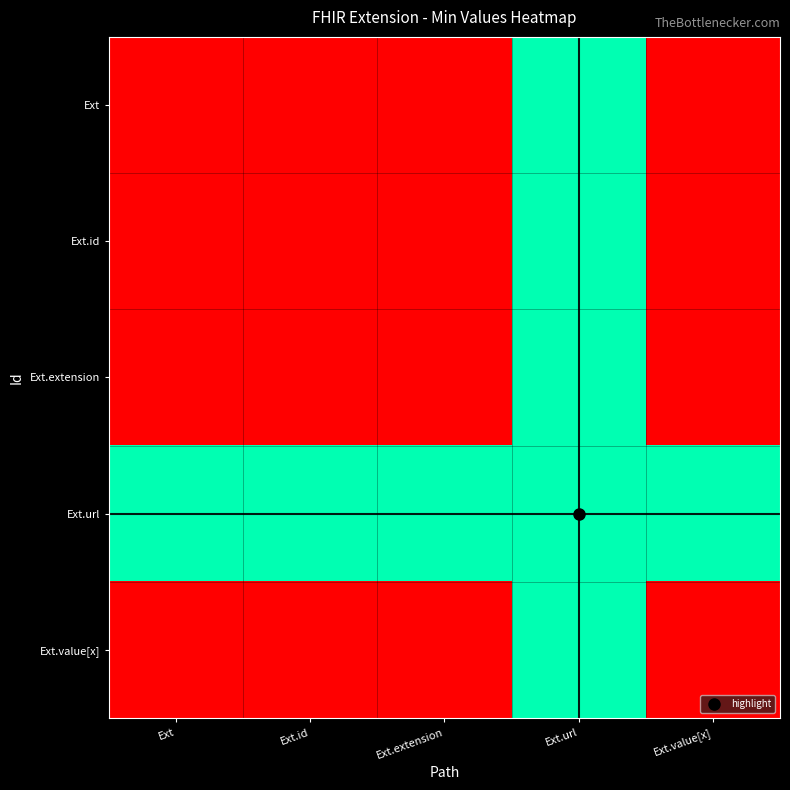

Rank the series at Ext.extension from lowest to highest value.

Ext, Ext.id, Ext.extension, Ext.value[x], Ext.url